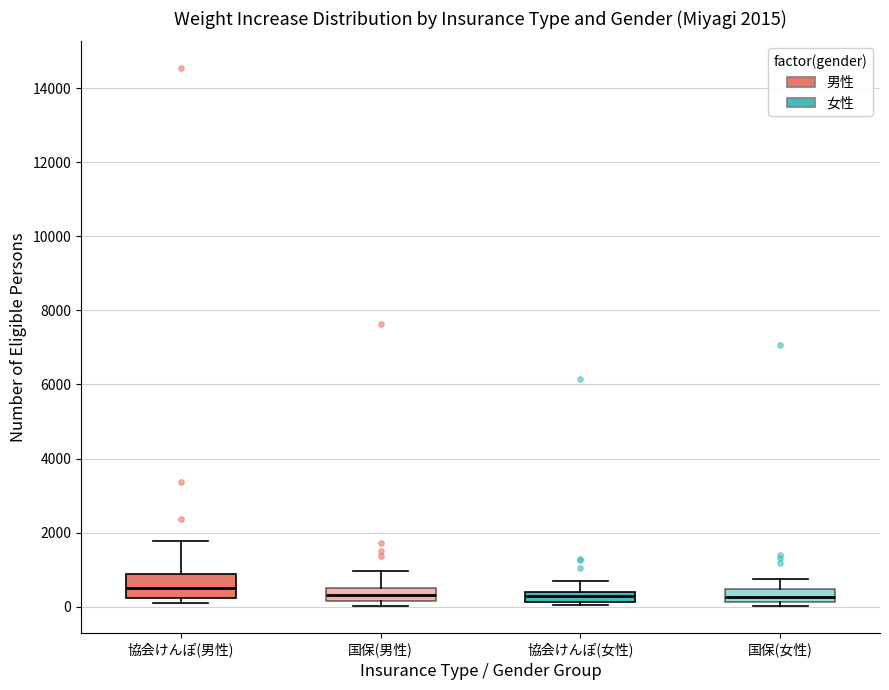

Comparing the boxes themselves (not the whiskers), which one is the tallest?

協会けんぽ(男性)